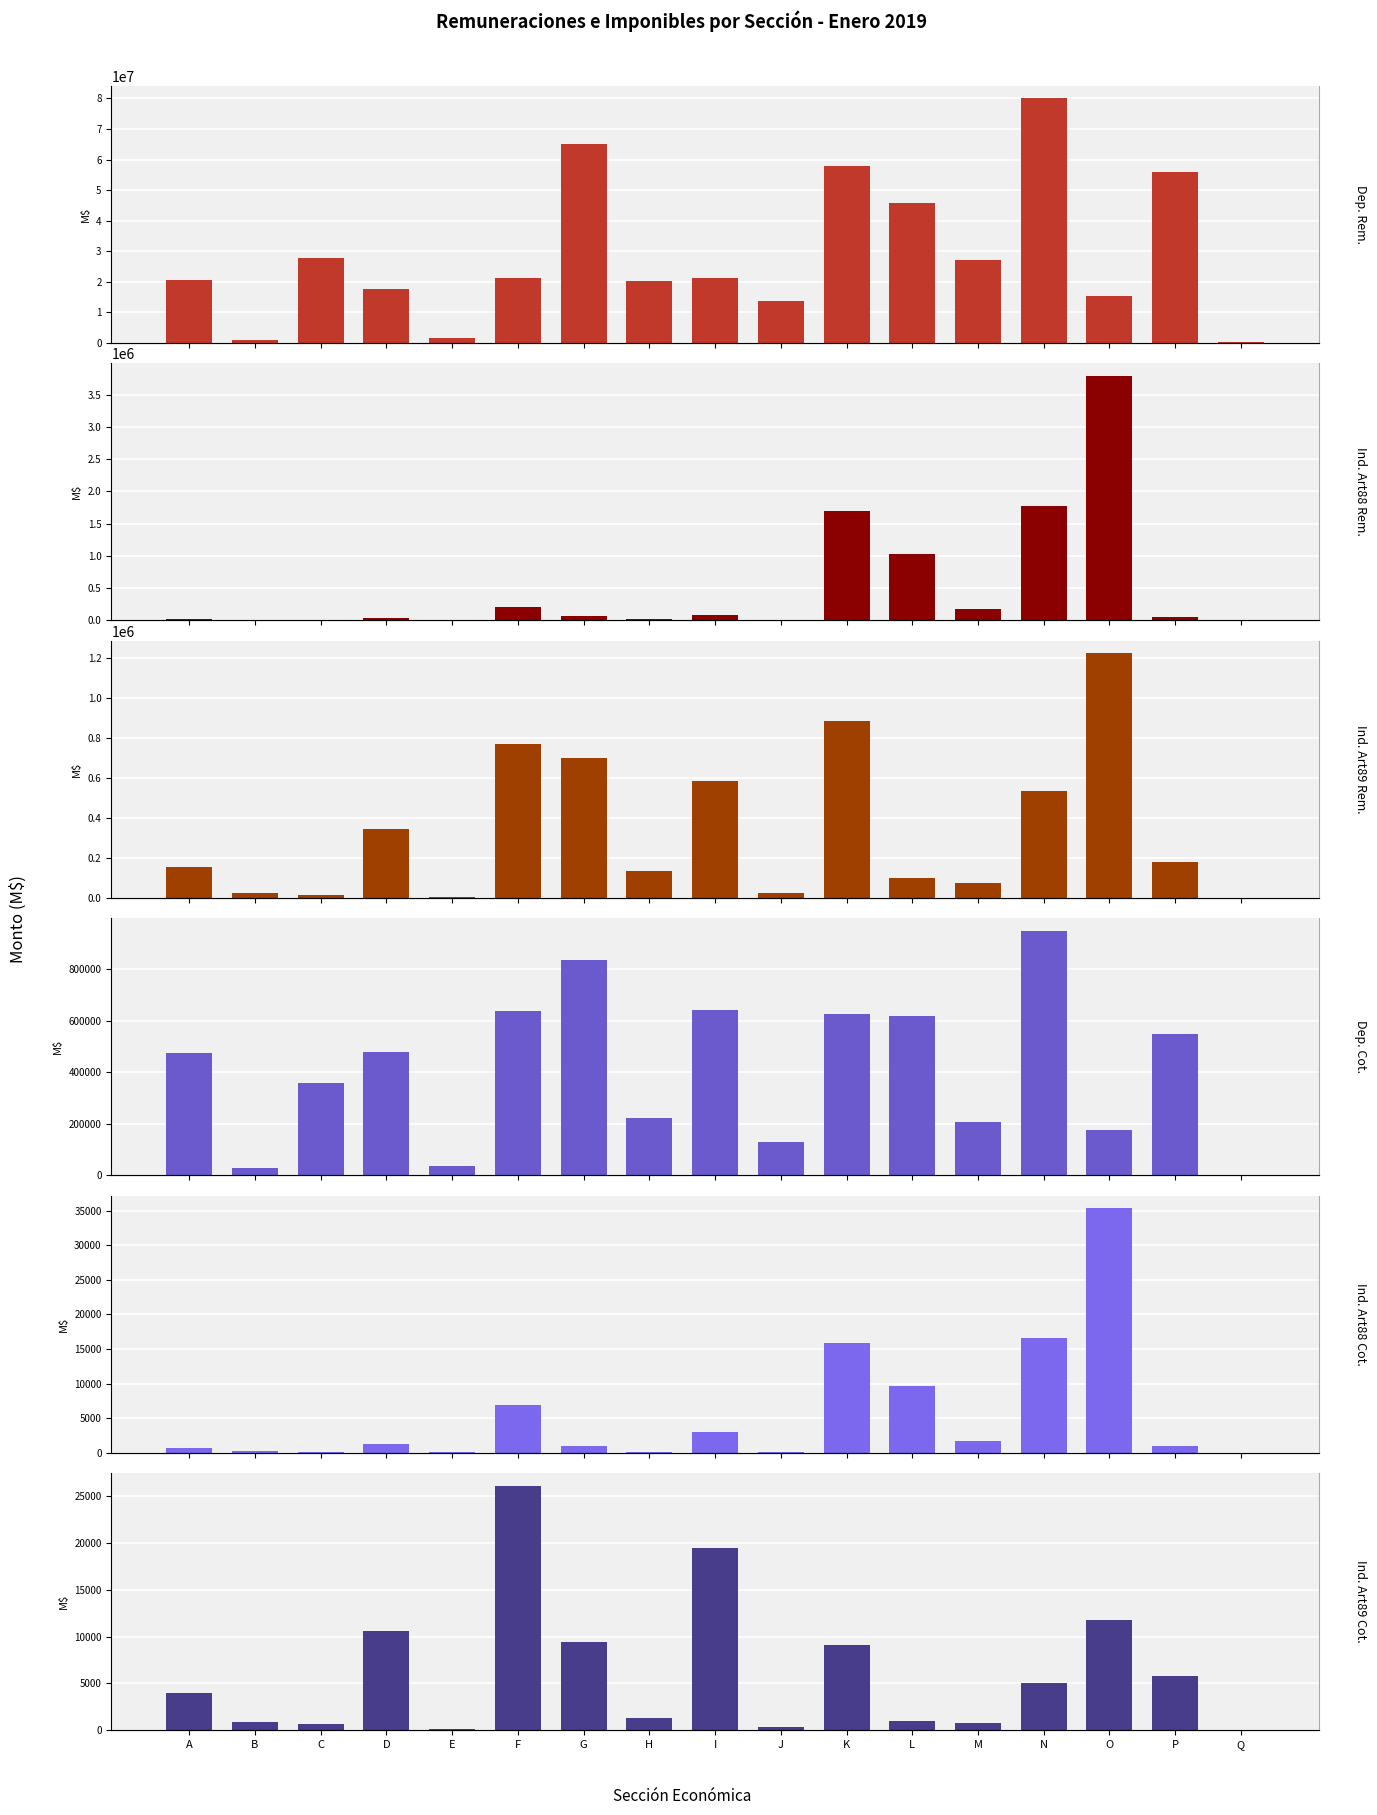

Where does the TRABAJADORES DEPENDIENTES (Remuneración M$) series first go above 21094119?

C